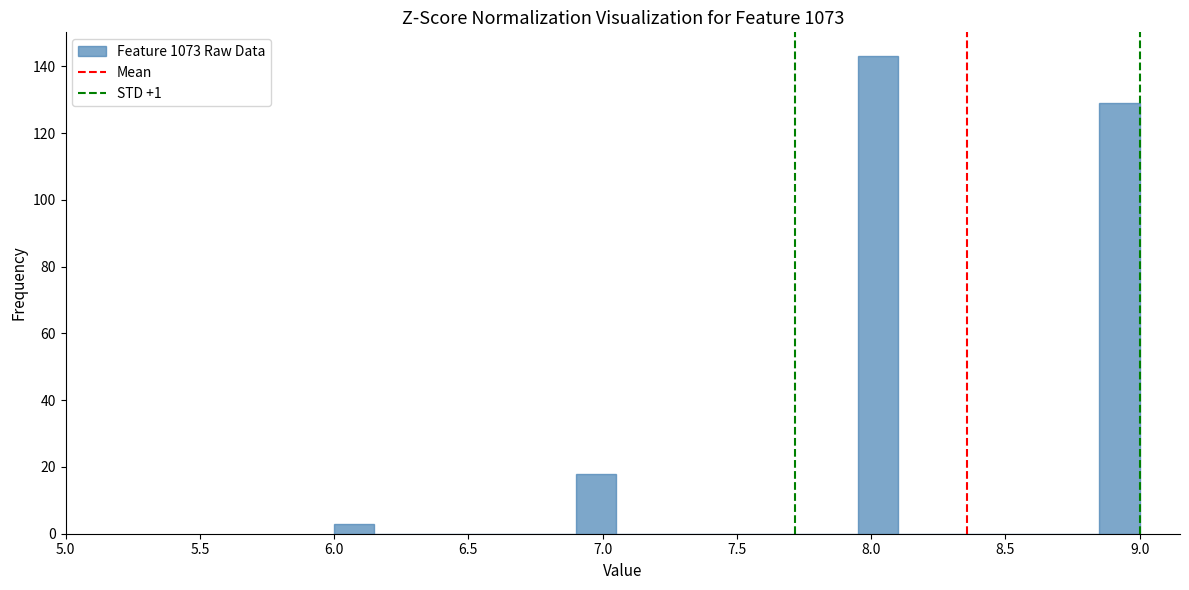

Read against the x-axis, roughly where is the centre of the tallest bar?

8.05